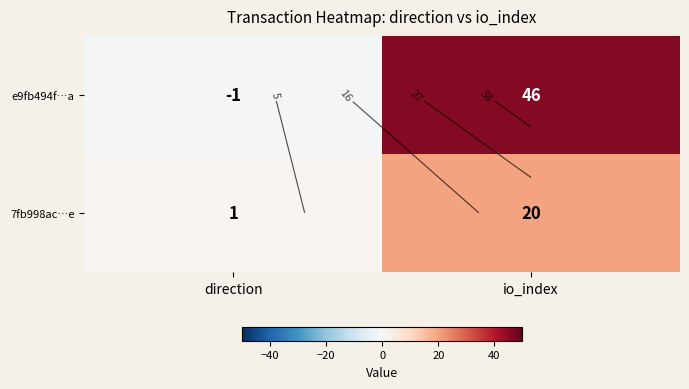

Between io_index and direction, which is larger?

io_index